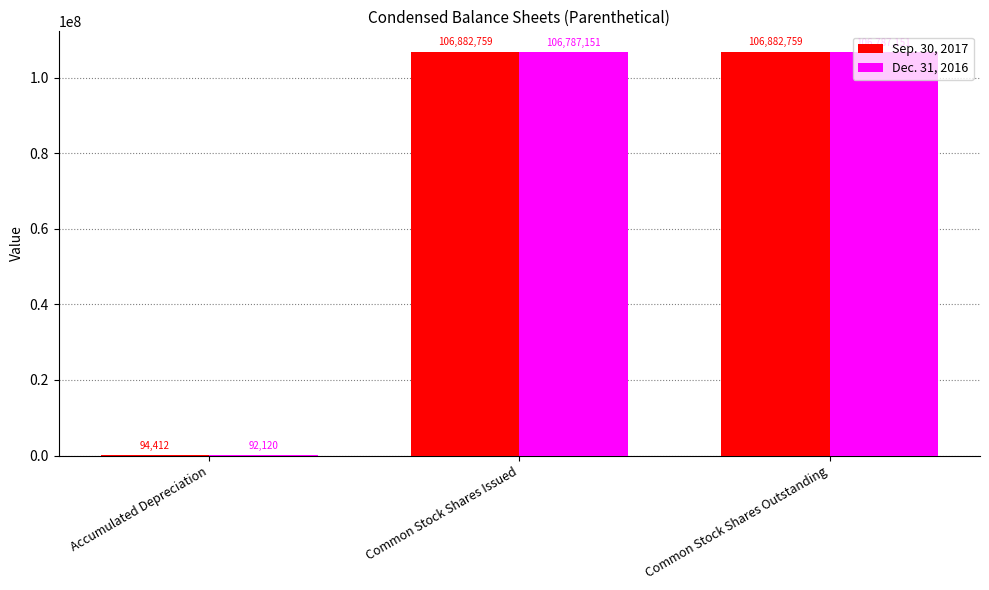

Reading left to right, extract all data points from this chart.

Sep. 30, 2017: Accumulated Depreciation=94412	Common Stock Shares Issued=106882759	Common Stock Shares Outstanding=106882759
Dec. 31, 2016: Accumulated Depreciation=92120	Common Stock Shares Issued=106787151	Common Stock Shares Outstanding=106787151